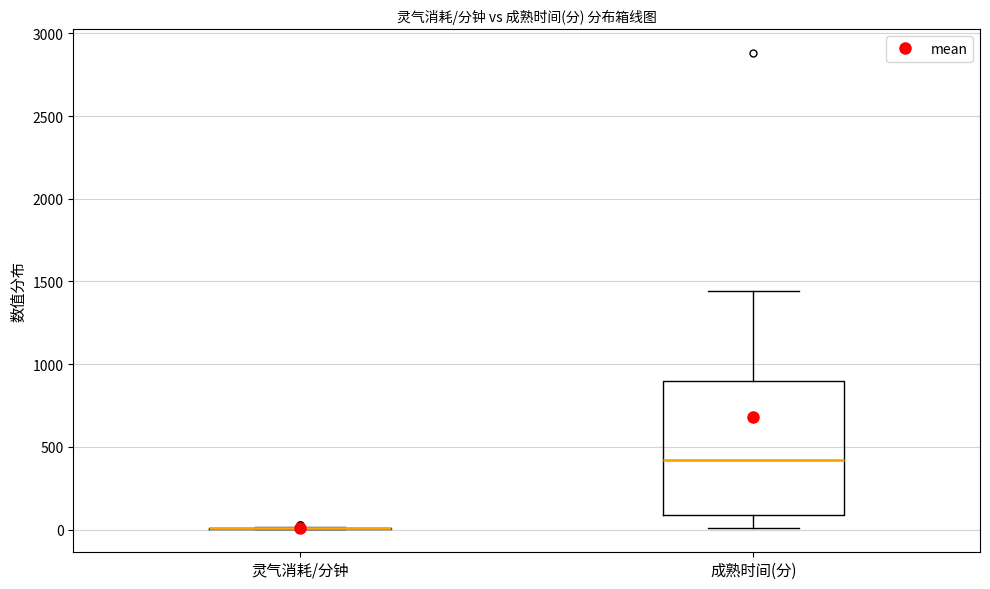

Where is the upper edge of the box for 成熟时间(分) on the y-axis? The values are not printed on the chart, so give them approximately, as read against the axis.

900